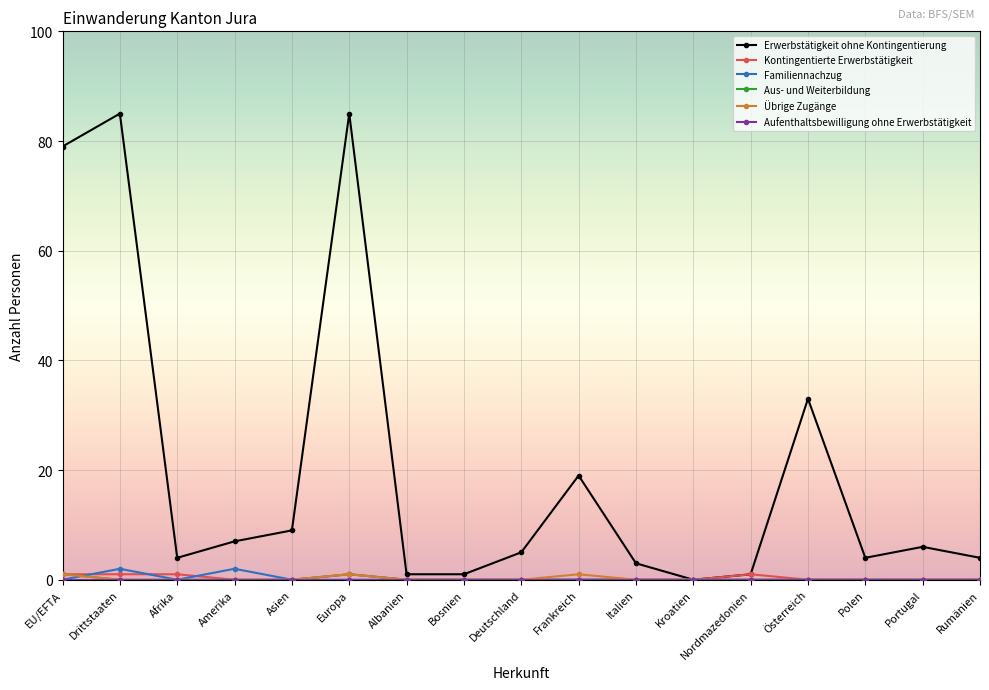

Read the Erwerbstätigkeit ohne Kontingentierung value at Italien.

3